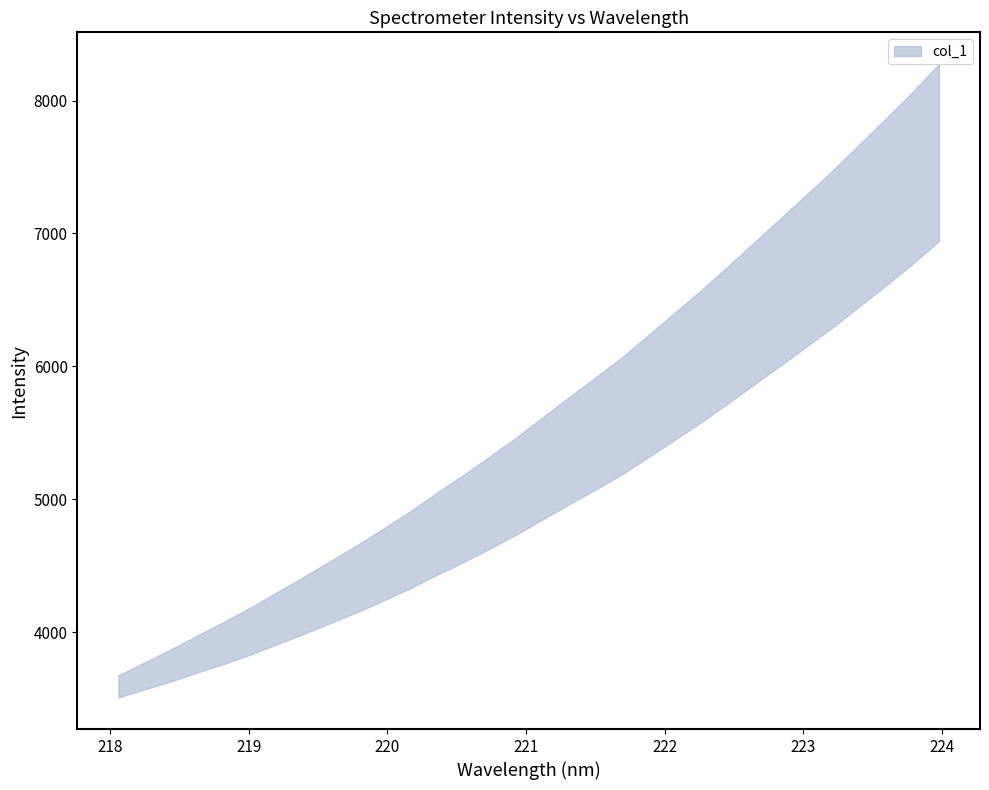

Where does the y series first go above 5326?

16